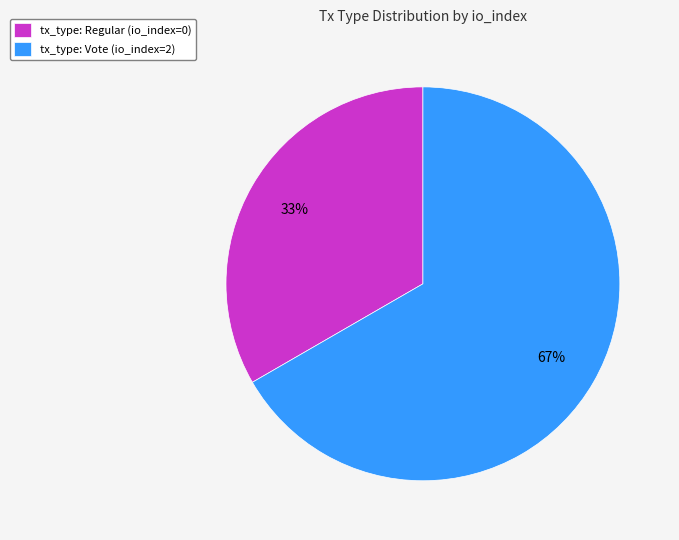

What is the smallest slice in the pie chart?

tx_type: Regular (io_index=0)